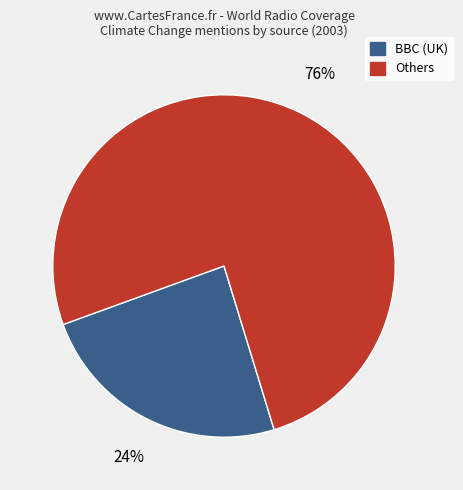

Does any single category account for the majority?

Yes